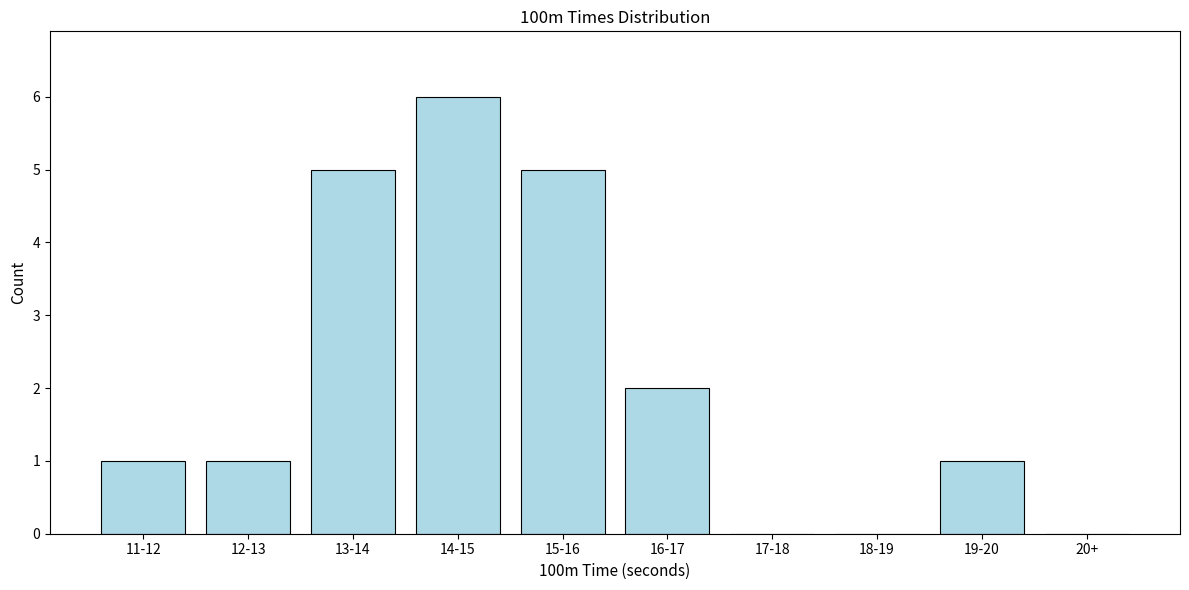

Reading right to left, list all the values displayed in this chart.

20+=0	19-20=1	18-19=0	17-18=0	16-17=2	15-16=5	14-15=6	13-14=5	12-13=1	11-12=1